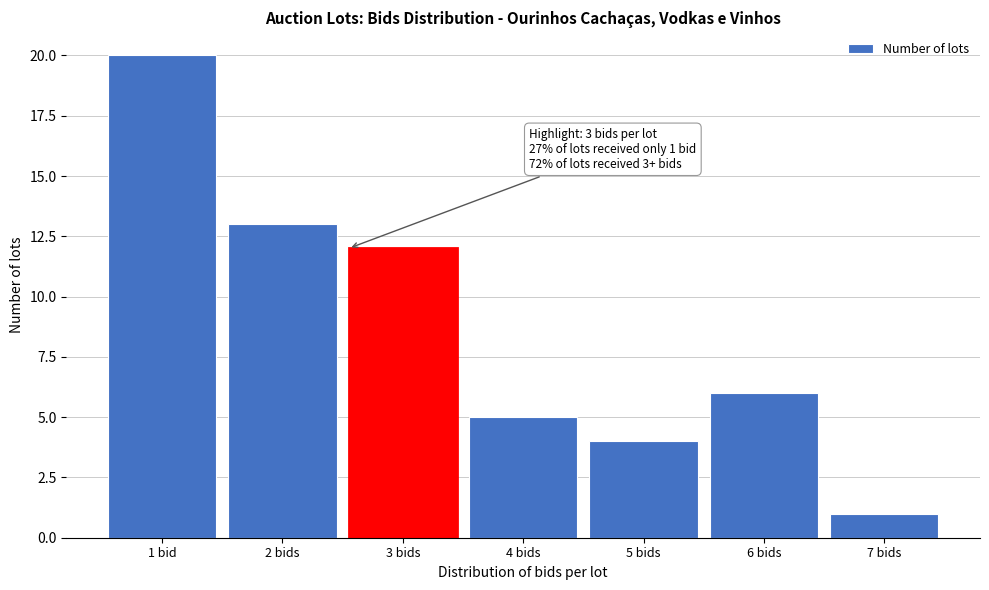

Reading right to left, extract all data points from this chart.

7 bids=1	6 bids=6	5 bids=4	4 bids=5	3 bids=12	2 bids=13	1 bid=20